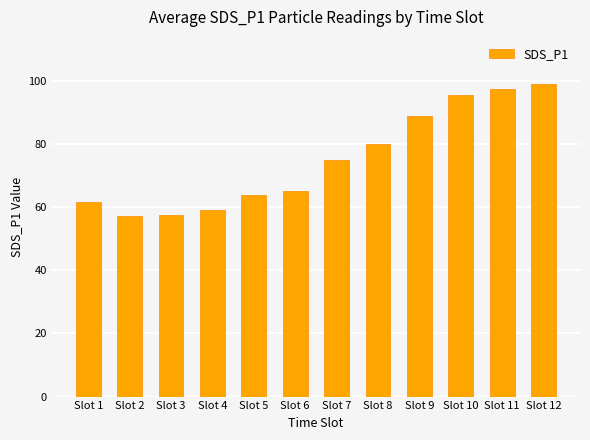

How many data points are above 74?

6